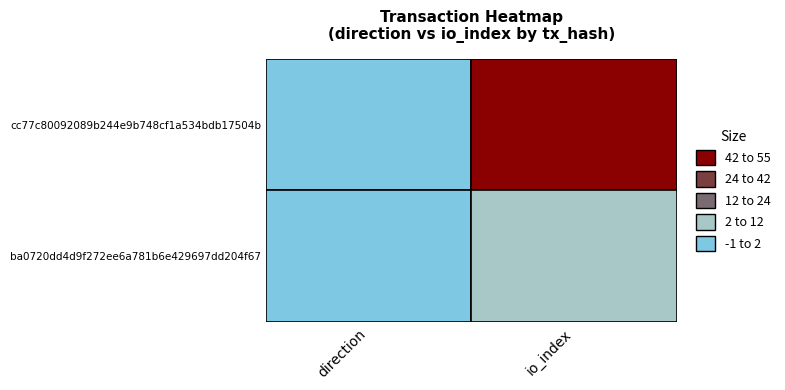

Reading left to right, list all the values displayed in this chart.

cc77c80092089b244e9b748cf1a534bdb17504b: 0=-1	1=54
ba0720dd4d9f272ee6a781b6e429697dd204f67: 0=1	1=2